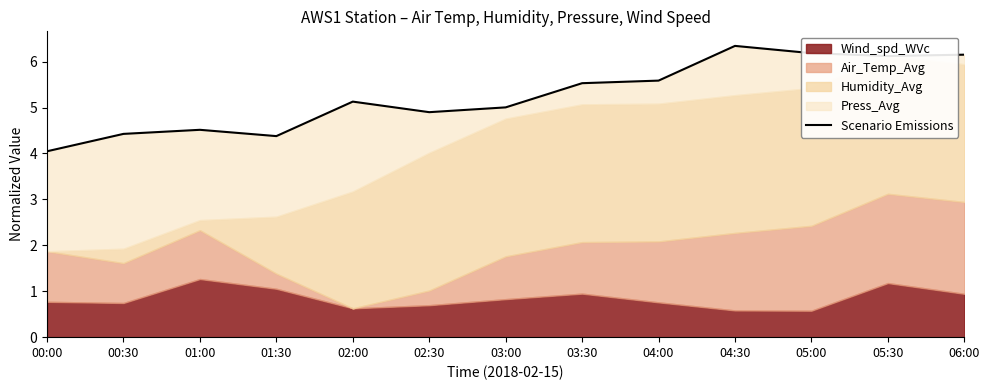

What is the sum of the values at 05:30 and 06:00?

12.3